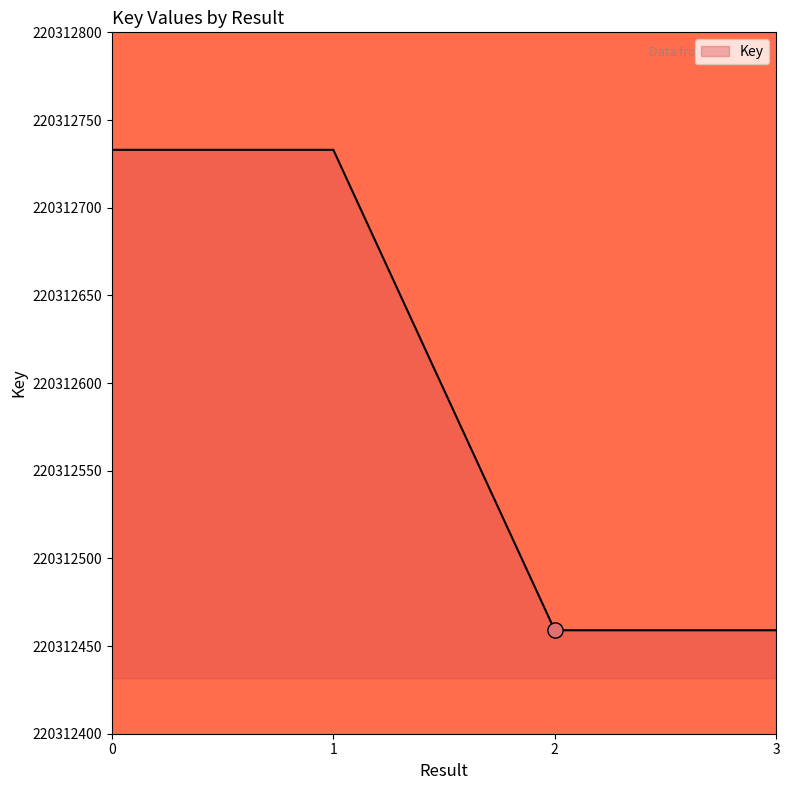

Approximately how many times larger is the value at 2 compared to 3?

1.0